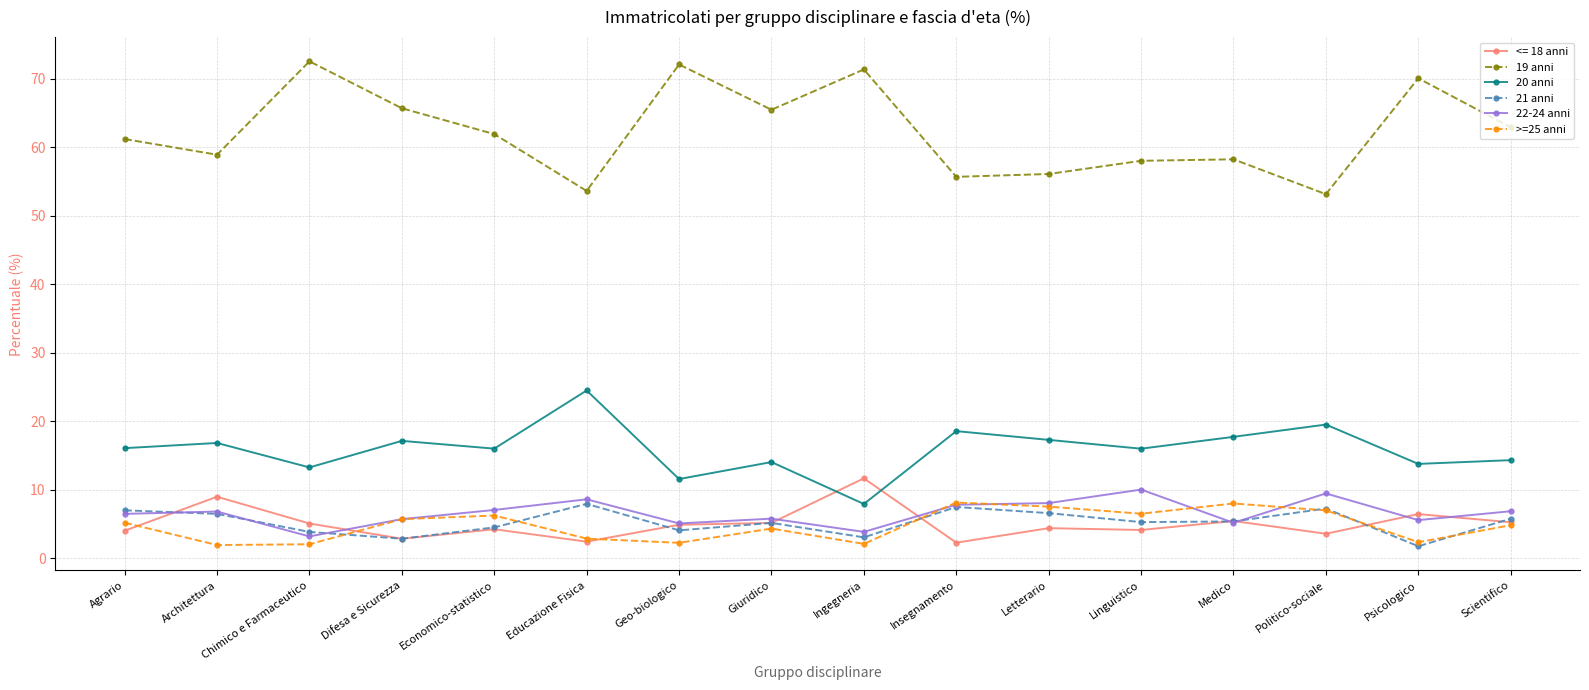

Which series has the largest total across all categories?

19 anni